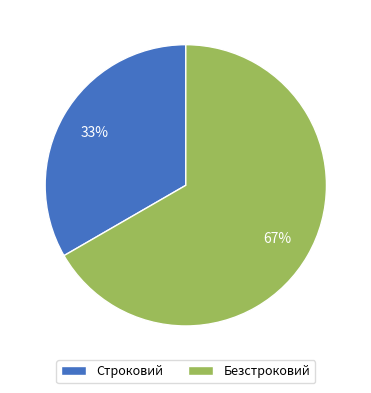

Which category has the biggest portion of the pie?

Безстроковий